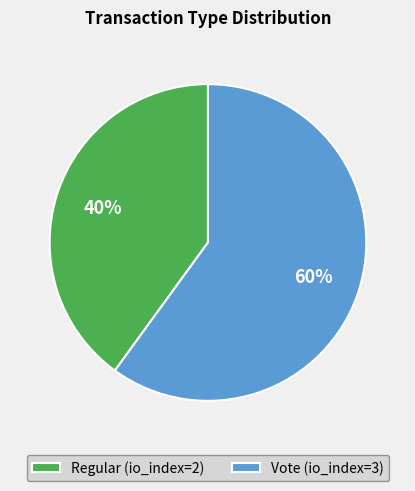

Count the number of slices in the pie.

2